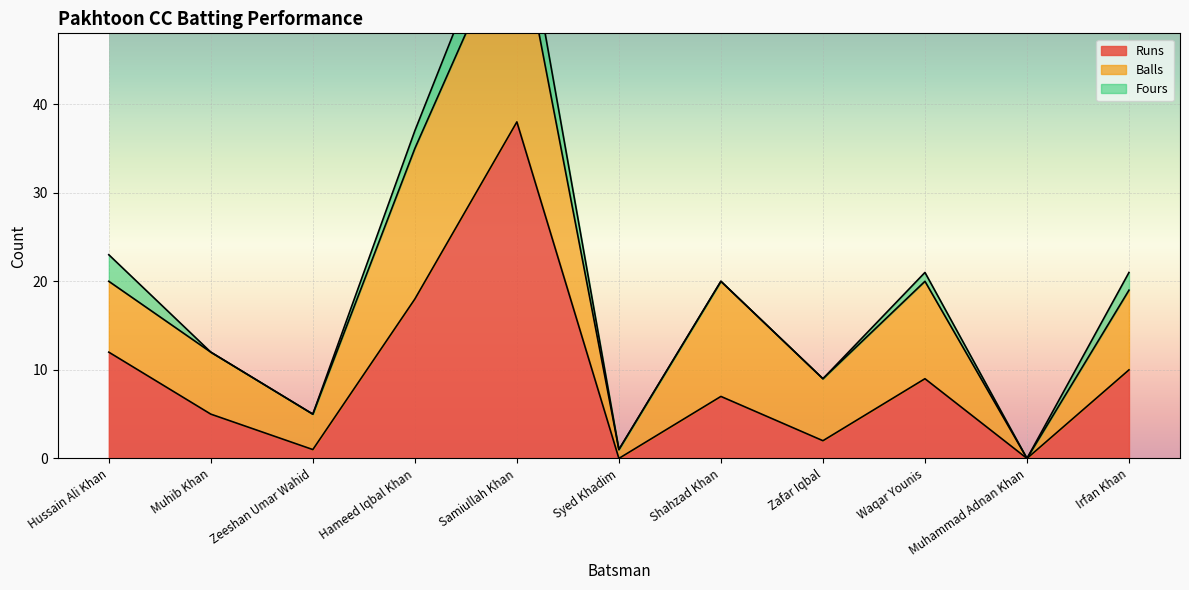

The value of Runs at Hussain Ali Khan is 20. True or false?

False